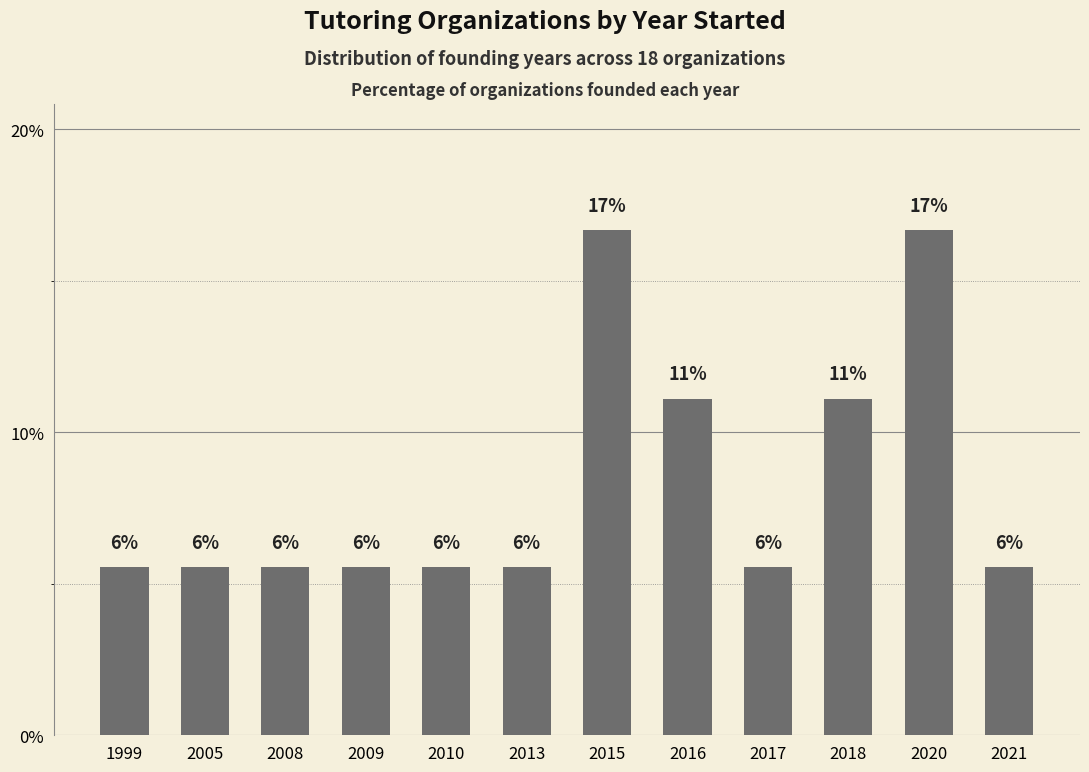

Reading left to right, extract all data points from this chart.

5.6	5.6	5.6	5.6	5.6	5.6	16.7	11.1	5.6	11.1	16.7	5.6